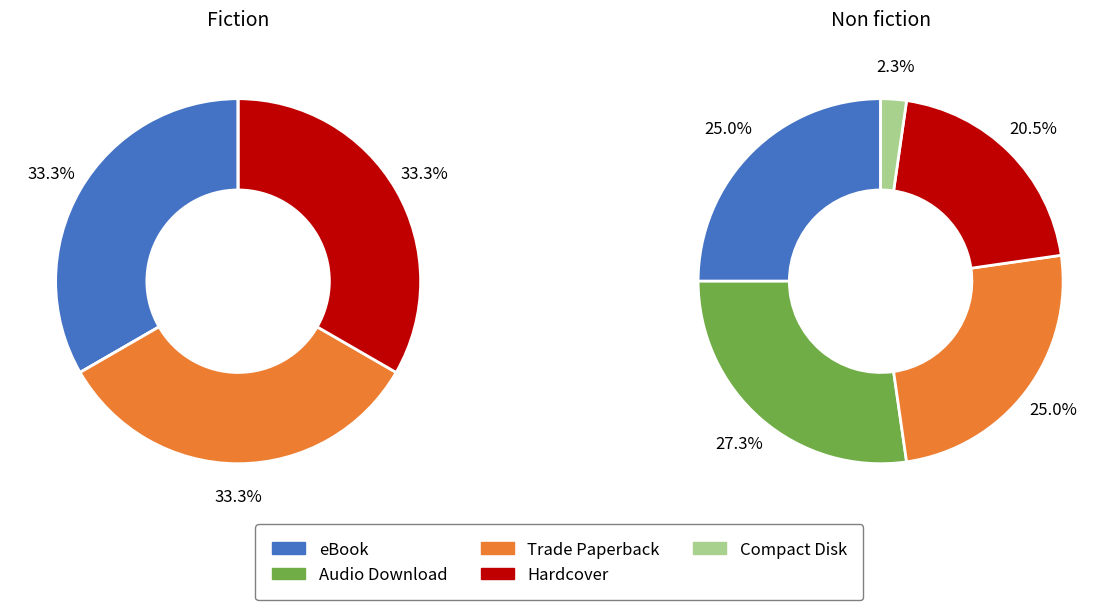

What is the largest slice in the pie chart?

eBook